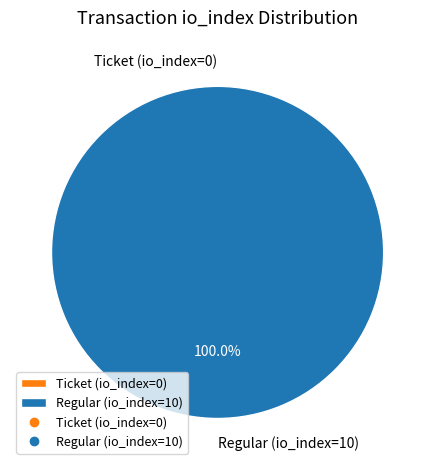

Which has a higher value, Regular (io_index=10) or Ticket (io_index=0)?

Regular (io_index=10)